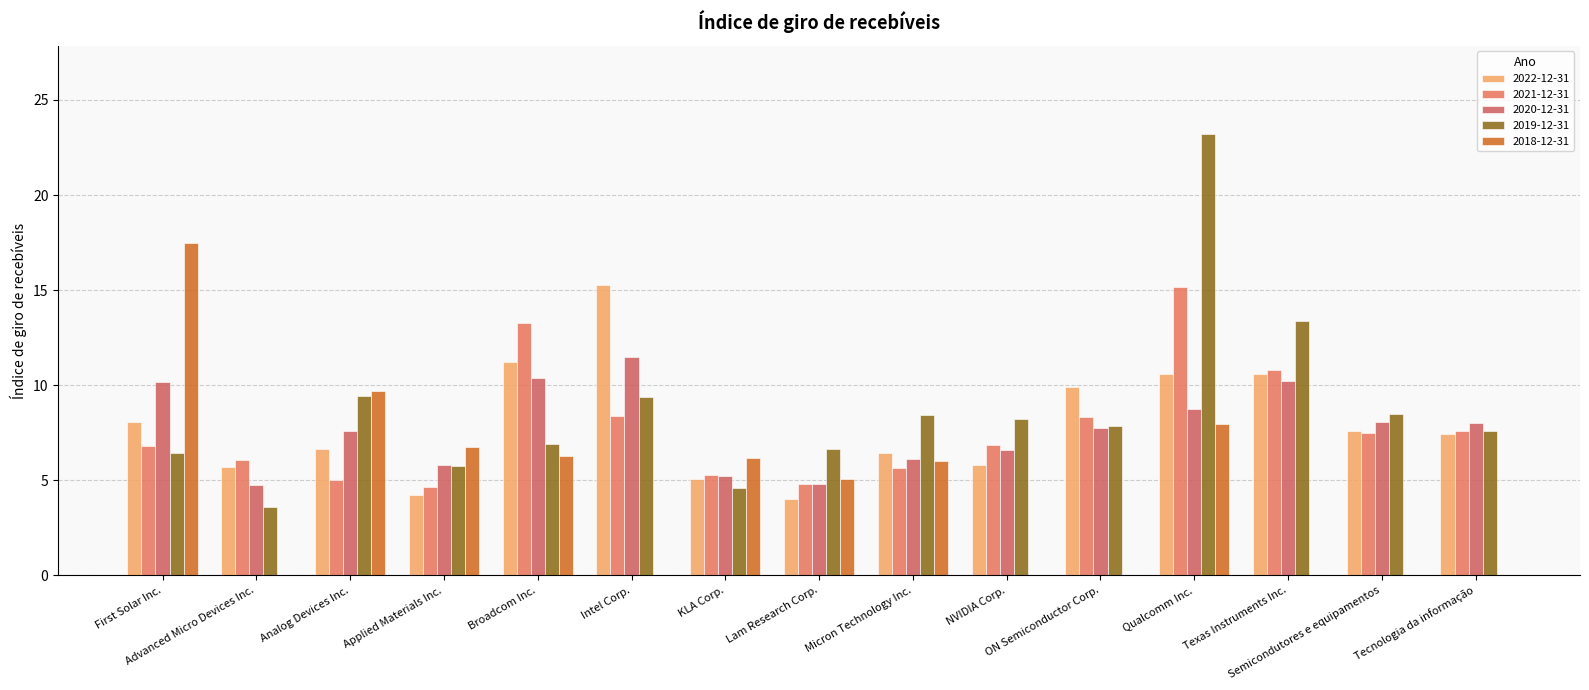

How many groups of bars are there?

15